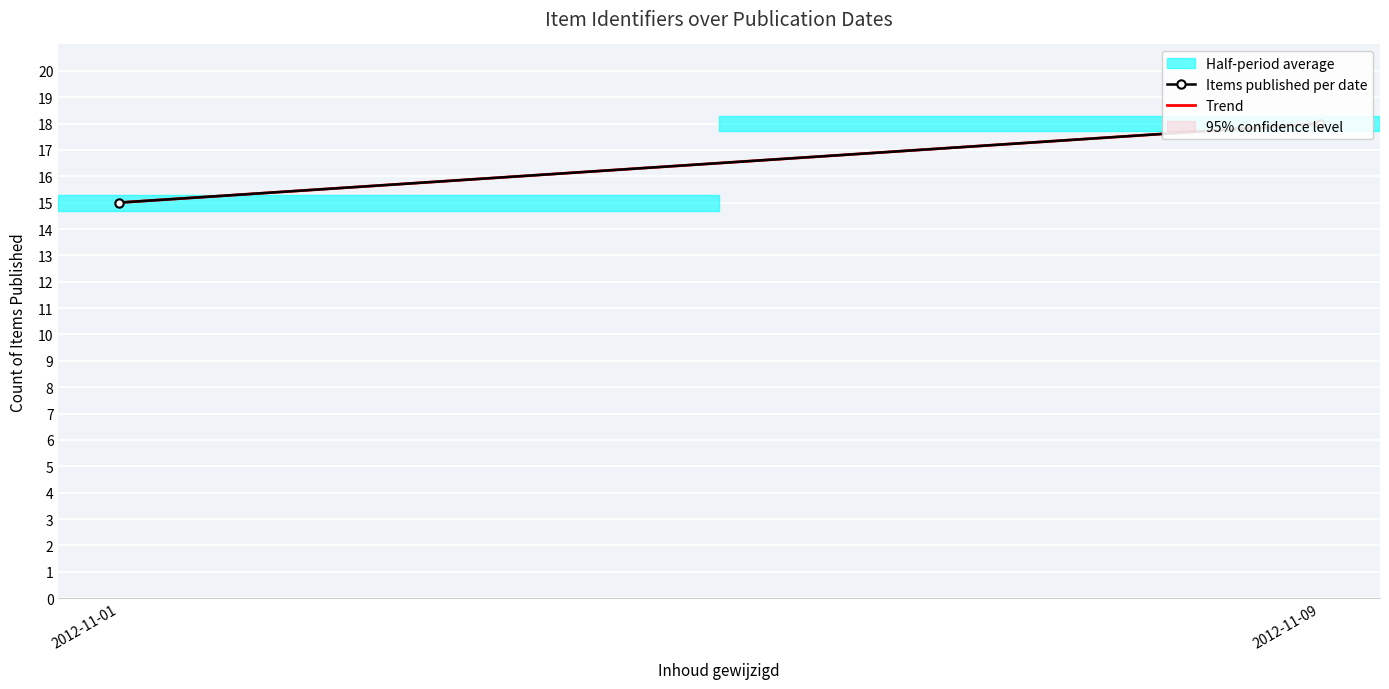

List the series in order of their overall mean, lowest first.

Trend, Items published per date